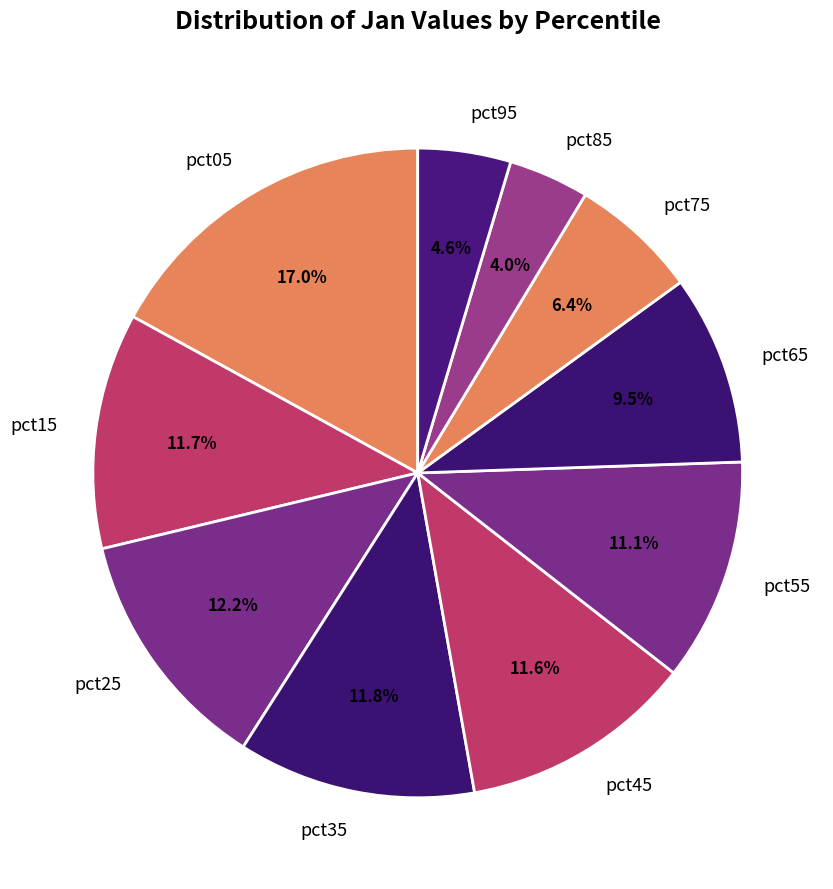

To the nearest percent, what is the difference between the largest and smallest slice percentages?

13%